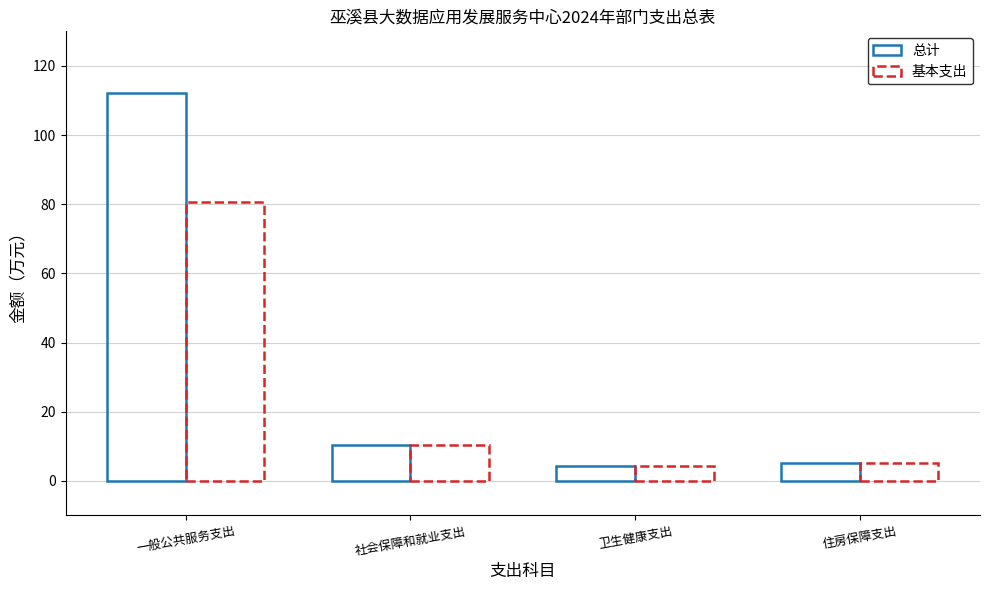

What is the label of the 2nd bar from the right?

卫生健康支出